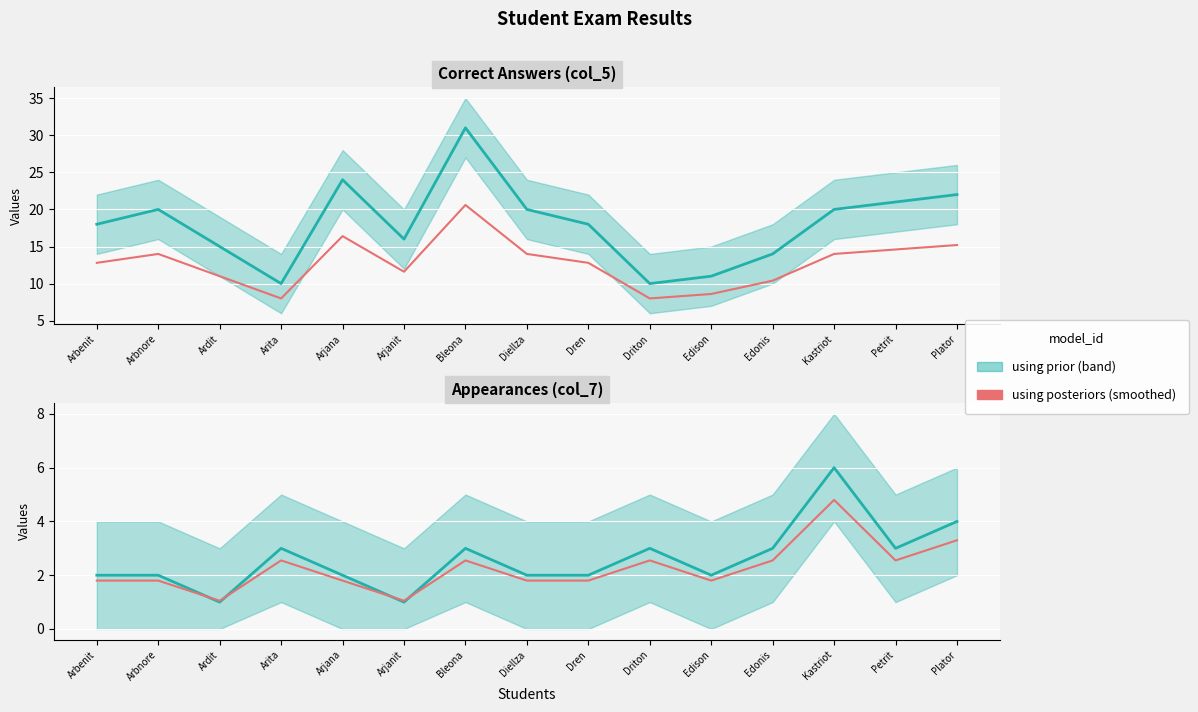

What is the difference between the highest and lowest values at Arjana?

22.2